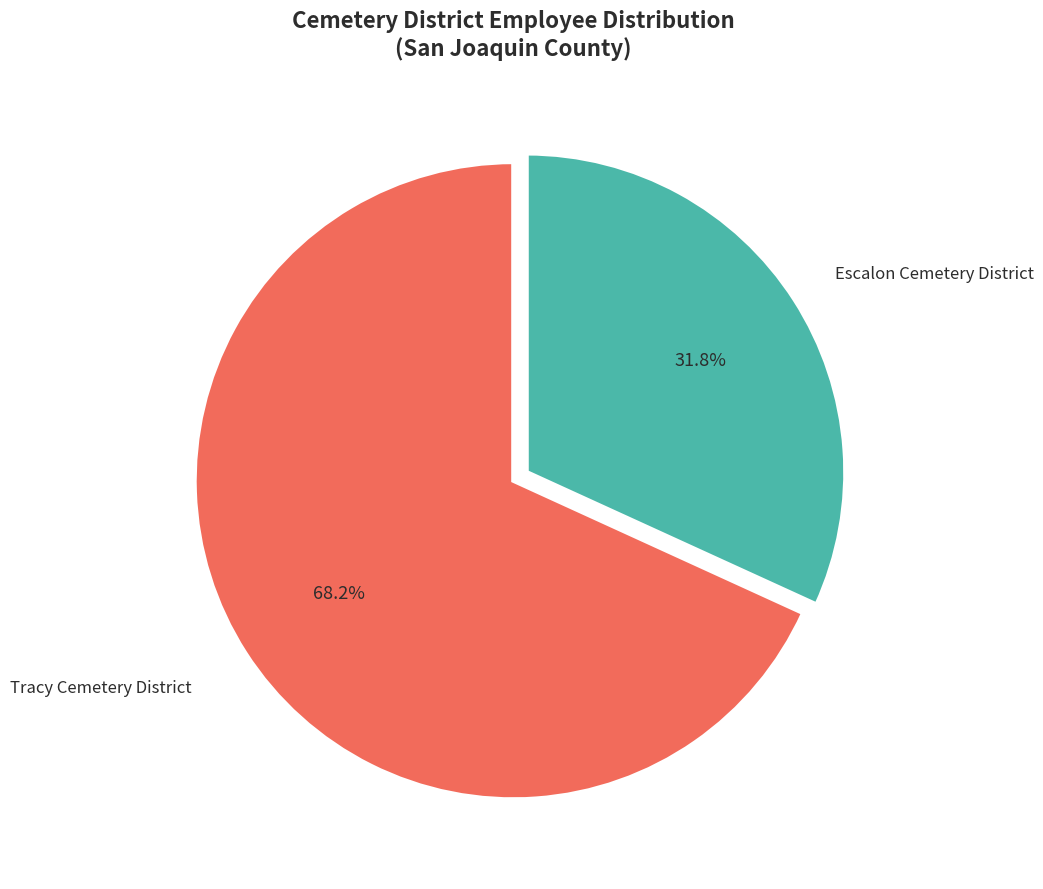

What percentage do Escalon Cemetery District and Tracy Cemetery District together represent?

100.0%